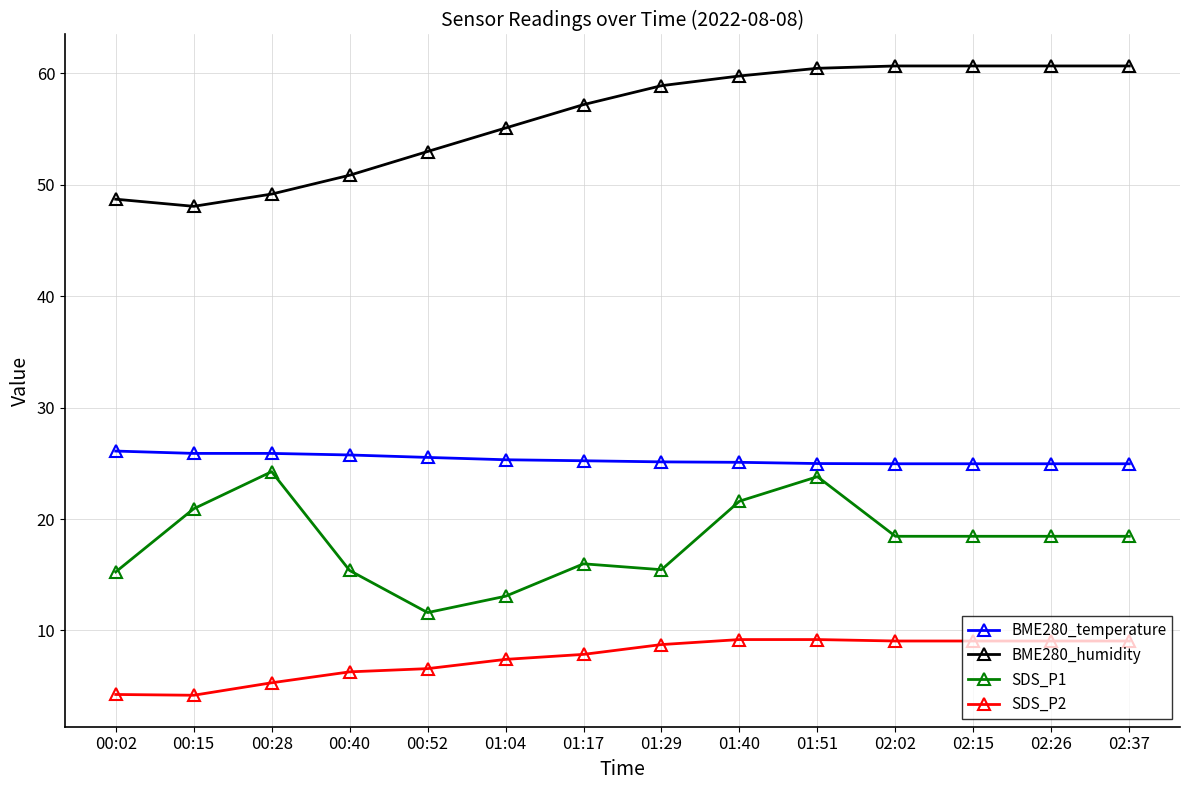

What is the maximum value shown in the chart?

60.7